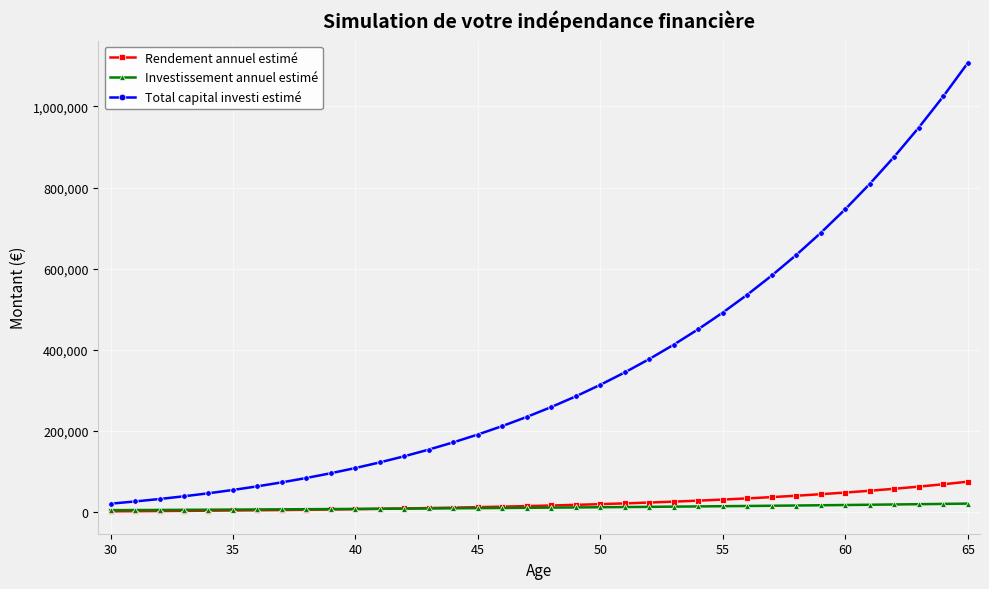

Which series has the largest range (max minus min)?

Total capital investi estimé